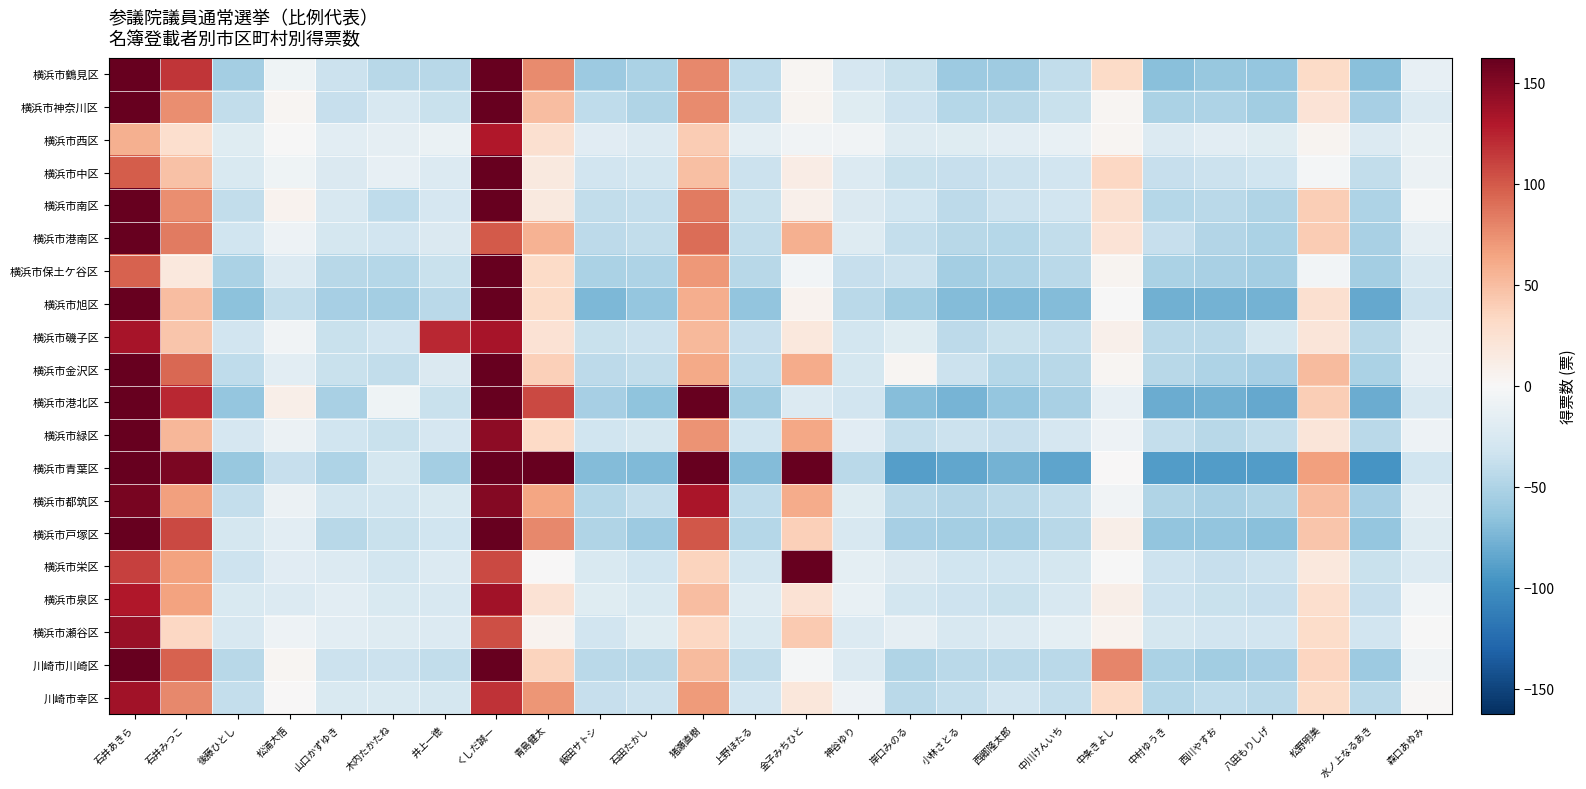

Reading left to right, what are all the values shown in this chart?

横浜市鶴見区: 石井あきら=277.1	石井みつこ=116.1	後藤ひとし=-55.4	松浦大悟=-7.4	山口かずゆき=-35.3	木内たかたね=-45.4	井上一徳=-45.2	くしだ誠一=222.6	青島健太=76.6	飯田サトシ=-58.4	石田たかし=-51.4	猪瀬直樹=78.6	上野ほたる=-41.4	金子みちひと=2.6	神谷ゆり=-27.4	岸口みのる=-36.4	小林さとる=-59.4	西郷隆太郎=-57.4	中川けんいち=-40.4	中条きよし=31.6	中村ゆうき=-68.4	西川やすお=-61.4	八田もりしげ=-63.4	松野明美=30.6	水ノ上なるあき=-68.4	森口あゆみ=-13.4
横浜市神奈川区: 石井あきら=235.4	石井みつこ=75.9	後藤ひとし=-40.4	松浦大悟=2.6	山口かずゆき=-37.4	木内たかたね=-26.4	井上一徳=-36.1	くしだ誠一=213.6	青島健太=49.6	飯田サトシ=-41.4	石田たかし=-48.4	猪瀬直樹=76.6	上野ほたる=-38.4	金子みちひと=4.6	神谷ゆり=-19.4	岸口みのる=-33.4	小林さとる=-46.4	西郷隆太郎=-45.4	中川けんいち=-36.4	中条きよし=3.6	中村ゆうき=-51.8	西川やすお=-50.4	八田もりしげ=-56.4	松野明美=21.6	水ノ上なるあき=-53.4	森口あゆみ=-22.4
横浜市西区: 石井あきら=57.2	石井みつこ=27.0	後藤ひとし=-19.4	松浦大悟=-0.4	山口かずゆき=-16.7	木内たかたね=-14.4	井上一徳=-11.4	くしだ誠一=130.6	青島健太=26.6	飯田サトシ=-18.4	石田たかし=-22.4	猪瀬直樹=41.6	上野ほたる=-15.4	金子みちひと=-5.4	神谷ゆり=-5.4	岸口みのる=-20.4	小林さとる=-19.4	西郷隆太郎=-17.4	中川けんいち=-12.4	中条きよし=3.6	中村ゆうき=-22.4	西川やすお=-17.4	八田もりしげ=-19.4	松野明美=4.6	水ノ上なるあき=-22.4	森口あゆみ=-10.4
横浜市中区: 石井あきら=98.5	石井みつこ=48.0	後藤ひとし=-24.7	松浦大悟=-6.7	山口かずゆき=-23.7	木内たかたね=-13.7	井上一徳=-21.6	くしだ誠一=248.3	青島健太=16.3	飯田サトシ=-30.7	石田たかし=-29.7	猪瀬直樹=48.3	上野ほたる=-34.7	金子みちひと=12.3	神谷ゆり=-21.7	岸口みのる=-36.7	小林さとる=-37.7	西郷隆太郎=-34.7	中川けんいち=-30.7	中条きよし=34.3	中村ゆうき=-37.7	西川やすお=-34.7	八田もりしげ=-32.7	松野明美=-3.7	水ノ上なるあき=-39.7	森口あゆみ=-9.7
横浜市南区: 石井あきら=184.4	石井みつこ=75.5	後藤ひとし=-39.5	松浦大悟=5.5	山口かずゆき=-26.5	木内たかたね=-41.5	井上一徳=-27.4	くしだ誠一=165.5	青島健太=15.5	飯田サトシ=-39.5	石田たかし=-38.5	猪瀬直樹=84.5	上野ほたる=-36.5	金子みちひと=8.5	神谷ゆり=-23.5	岸口みのる=-32.5	小林さとる=-42.5	西郷隆太郎=-34.5	中川けんいち=-31.5	中条きよし=26.5	中村ゆうき=-46.5	西川やすお=-43.5	八田もりしげ=-48.5	松野明美=40.5	水ノ上なるあき=-49.5	森口あゆみ=-3.5
横浜市港南区: 石井あきら=192.0	石井みつこ=83.8	後藤ひとし=-32.6	松浦大悟=-8.6	山口かずゆき=-28.6	木内たかたね=-30.6	井上一徳=-23.6	くしだ誠一=99.4	青島健太=56.4	飯田サトシ=-42.6	石田たかし=-40.6	猪瀬直樹=91.4	上野ほたる=-40.6	金子みちひと=58.4	神谷ゆり=-21.5	岸口みのる=-38.6	小林さとる=-45.6	西郷隆太郎=-46.6	中川けんいち=-40.6	中条きよし=22.4	中村ゆうき=-37.9	西川やすお=-47.6	八田もりしげ=-51.6	松野明美=41.4	水ノ上なるあき=-52.6	森口あゆみ=-14.6
横浜市保土ケ谷区: 石井あきら=95.9	石井みつこ=16.6	後藤ひとし=-51.7	松浦大悟=-22.7	山口かずゆき=-45.1	木内たかたね=-45.7	井上一徳=-36.3	くしだ誠一=604.3	青島健太=31.3	飯田サトシ=-51.7	石田たかし=-50.7	猪瀬直樹=70.3	上野ほたる=-44.7	金子みちひと=-4.7	神谷ゆり=-37.7	岸口みのる=-34.7	小林さとる=-55.7	西郷隆太郎=-50.7	中川けんいち=-43.7	中条きよし=4.3	中村ゆうき=-51.7	西川やすお=-52.7	八田もりしげ=-55.7	松野明美=-4.7	水ノ上なるあき=-55.7	森口あゆみ=-25.7
横浜市旭区: 石井あきら=204.2	石井みつこ=49.8	後藤ひとし=-66.5	松浦大悟=-40.5	山口かずゆき=-54.5	木内たかたね=-55.5	井上一徳=-44.1	くしだ誠一=747.5	青島健太=30.5	飯田サトシ=-73.5	石田たかし=-62.5	猪瀬直樹=58.5	上野ほたる=-63.5	金子みちひと=5.5	神谷ゆり=-43.4	岸口みのる=-56.5	小林さとる=-70.5	西郷隆太郎=-71.5	中川けんいち=-70.5	中条きよし=-0.5	中村ゆうき=-78.5	西川やすお=-76.5	八田もりしげ=-76.5	松野明美=26.5	水ノ上なるあき=-82.5	森口あゆみ=-34.5
横浜市磯子区: 石井あきら=133.9	石井みつこ=44.9	後藤ひとし=-31.1	松浦大悟=-5.1	山口かずゆき=-35.7	木内たかたね=-31.1	井上一徳=122.8	くしだ誠一=133.9	青島健太=23.9	飯田サトシ=-36.1	石田たかし=-35.1	猪瀬直樹=52.9	上野ほたる=-37.1	金子みちひと=16.9	神谷ゆり=-30.1	岸口みのる=-20.1	小林さとる=-42.1	西郷隆太郎=-36.1	中川けんいち=-39.1	中条きよし=7.9	中村ゆうき=-44.1	西川やすお=-44.1	八田もりしげ=-29.1	松野明美=19.9	水ノ上なるあき=-45.1	森口あゆみ=-15.1
横浜市金沢区: 石井あきら=176.2	石井みつこ=93.5	後藤ひとし=-40.7	松浦大悟=-16.7	山口かずゆき=-36.0	木内たかたね=-39.7	井上一徳=-23.7	くしだ誠一=162.3	青島健太=38.3	飯田サトシ=-42.7	石田たかし=-39.6	猪瀬直樹=61.3	上野ほたる=-41.7	金子みちひと=60.3	神谷ゆり=-28.6	岸口みのる=3.3	小林さとる=-34.7	西郷隆太郎=-46.7	中川けんいち=-45.7	中条きよし=3.3	中村ゆうき=-44.9	西川やすお=-49.7	八田もりしげ=-53.7	松野明美=51.3	水ノ上なるあき=-51.7	森口あゆみ=-13.7
横浜市港北区: 石井あきら=290.9	石井みつこ=122.7	後藤ひとし=-62.7	松浦大悟=9.3	山口かずゆき=-52.1	木内たかたね=-6.7	井上一徳=-36.4	くしだ誠一=262.3	青島健太=107.3	飯田サトシ=-53.7	石田たかし=-65.6	猪瀬直樹=178.3	上野ほたる=-56.7	金子みちひと=-22.7	神谷ゆり=-31.6	岸口みのる=-69.7	小林さとる=-75.7	西郷隆太郎=-62.7	中川けんいち=-52.7	中条きよし=-13.7	中村ゆうき=-80.7	西川やすお=-78.7	八田もりしげ=-82.7	松野明美=40.3	水ノ上なるあき=-80.7	森口あゆみ=-25.7
横浜市緑区: 石井あきら=177.3	石井みつこ=54.5	後藤ひとし=-27.1	松浦大悟=-10.1	山口かずゆき=-32.1	木内たかたね=-36.1	井上一徳=-27.0	くしだ誠一=145.9	青島健太=31.9	飯田サトシ=-32.1	石田たかし=-29.1	猪瀬直樹=72.9	上野ほたる=-32.1	金子みちひと=62.9	神谷ゆり=-18.0	岸口みのる=-38.1	小林さとる=-35.1	西郷隆太郎=-37.1	中川けんいち=-27.1	中条きよし=-8.1	中村ゆうき=-39.1	西川やすお=-45.1	八田もりしげ=-40.1	松野明美=19.9	水ノ上なるあき=-44.1	森口あゆみ=-8.1
横浜市青葉区: 石井あきら=220.8	石井みつこ=152.5	後藤ひとし=-61.3	松浦大悟=-37.3	山口かずゆき=-50.3	木内たかたね=-28.3	井上一徳=-55.3	くしだ誠一=243.7	青島健太=177.7	飯田サトシ=-70.3	石田たかし=-72.3	猪瀬直樹=194.7	上野ほたる=-70.3	金子みちひと=169.7	神谷ゆり=-44.3	岸口みのる=-89.3	小林さとる=-84.3	西郷隆太郎=-76.3	中川けんいち=-85.3	中条きよし=0.7	中村ゆうき=-90.3	西川やすお=-91.3	八田もりしげ=-90.3	松野明美=66.7	水ノ上なるあき=-96.3	森口あゆみ=-32.3
横浜市都筑区: 石井あきら=153.8	石井みつこ=66.3	後藤ひとし=-38.4	松浦大悟=-9.4	山口かずゆき=-30.4	木内たかたね=-30.4	井上一徳=-24.4	くしだ誠一=148.6	青島健太=64.6	飯田サトシ=-46.4	石田たかし=-38.4	猪瀬直樹=132.6	上野ほたる=-41.4	金子みちひと=60.6	神谷ゆり=-19.4	岸口みのる=-44.4	小林さとる=-47.4	西郷隆太郎=-44.4	中川けんいち=-38.4	中条きよし=-5.4	中村ゆうき=-48.4	西川やすお=-52.4	八田もりしげ=-49.4	松野明美=50.6	水ノ上なるあき=-53.4	森口あゆみ=-14.4
横浜市戸塚区: 石井あきら=255.4	石井みつこ=107.5	後藤ひとし=-28.5	松浦大悟=-17.5	山口かずゆき=-44.5	木内たかたね=-36.5	井上一徳=-32.3	くしだ誠一=196.5	青島健太=77.5	飯田サトシ=-48.5	石田たかし=-59.5	猪瀬直樹=100.5	上野ほたる=-46.5	金子みちひと=38.5	神谷ゆり=-26.5	岸口みのる=-53.5	小林さとる=-55.5	西郷隆太郎=-55.5	中川けんいち=-45.5	中条きよし=9.5	中村ゆうき=-64.5	西川やすお=-63.5	八田もりしげ=-67.5	松野明美=44.5	水ノ上なるあき=-62.5	森口あゆみ=-20.5
横浜市栄区: 石井あきら=110.5	石井みつこ=65.0	後藤ひとし=-33.3	松浦大悟=-18.3	山口かずゆき=-22.3	木内たかたね=-30.3	井上一徳=-22.3	くしだ誠一=106.7	青島健太=0.7	飯田サトシ=-25.3	石田たかし=-32.3	猪瀬直樹=35.7	上野ほたる=-30.3	金子みちひと=176.7	神谷ゆり=-15.3	岸口みのる=-23.3	小林さとる=-32.3	西郷隆太郎=-32.3	中川けんいち=-28.3	中条きよし=-1.3	中村ゆうき=-34.3	西川やすお=-37.3	八田もりしげ=-35.3	松野明美=16.7	水ノ上なるあき=-36.3	森口あゆみ=-22.3
横浜市泉区: 石井あきら=130.3	石井みつこ=65.3	後藤ひとし=-24.7	松浦大悟=-21.7	山口かずゆき=-17.7	木内たかたね=-24.7	井上一徳=-25.7	くしだ誠一=136.3	青島健太=23.3	飯田サトシ=-19.7	石田たかし=-24.7	猪瀬直樹=50.3	上野ほたる=-20.7	金子みちひと=23.3	神谷ゆり=-12.7	岸口みのる=-29.7	小林さとる=-33.7	西郷隆太郎=-35.7	中川けんいち=-25.7	中条きよし=9.3	中村ゆうき=-33.7	西川やすお=-35.7	八田もりしげ=-37.7	松野明美=27.3	水ノ上なるあき=-37.7	森口あゆみ=-4.7
横浜市瀬谷区: 石井あきら=140.1	石井みつこ=33.6	後藤ひとし=-26.7	松浦大悟=-8.7	山口かずゆき=-17.7	木内たかたね=-20.7	井上一徳=-22.7	くしだ誠一=104.3	青島健太=5.3	飯田サトシ=-30.7	石田たかし=-19.7	猪瀬直樹=33.3	上野ほたる=-24.7	金子みちひと=42.3	神谷ゆり=-22.7	岸口みのる=-14.7	小林さとる=-25.7	西郷隆太郎=-22.7	中川けんいち=-15.7	中条きよし=5.3	中村ゆうき=-28.7	西川やすお=-30.7	八田もりしげ=-30.7	松野明美=30.3	水ノ上なるあき=-31.7	森口あゆみ=-0.7
川崎市川崎区: 石井あきら=221.7	石井みつこ=95.3	後藤ひとし=-44.5	松浦大悟=3.5	山口かずゆき=-34.3	木内たかたね=-35.5	井上一徳=-40.4	くしだ誠一=190.5	青島健太=36.5	飯田サトシ=-43.5	石田たかし=-44.5	猪瀬直樹=51.5	上野ほたる=-39.5	金子みちひと=-3.5	神谷ゆり=-22.5	岸口みのる=-48.5	小林さとる=-43.5	西郷隆太郎=-43.5	中川けんいち=-43.3	中条きよし=79.5	中村ゆうき=-51.5	西川やすお=-56.5	八田もりしげ=-54.5	松野明美=34.5	水ノ上なるあき=-58.5	森口あゆみ=-5.5
川崎市幸区: 石井あきら=136.4	石井みつこ=78.2	後藤ひとし=-38.2	松浦大悟=0.8	山口かずゆき=-25.2	木内たかたね=-25.2	井上一徳=-29.1	くしだ誠一=116.8	青島健太=71.8	飯田サトシ=-37.2	石田たかし=-35.1	猪瀬直樹=69.8	上野ほたる=-31.2	金子みちひと=17.8	神谷ゆり=-8.2	岸口みのる=-44.2	小林さとる=-38.2	西郷隆太郎=-31.2	中川けんいち=-38.2	中条きよし=32.8	中村ゆうき=-46.2	西川やすお=-41.2	八田もりしげ=-44.2	松野明美=30.8	水ノ上なるあき=-44.2	森口あゆみ=1.8